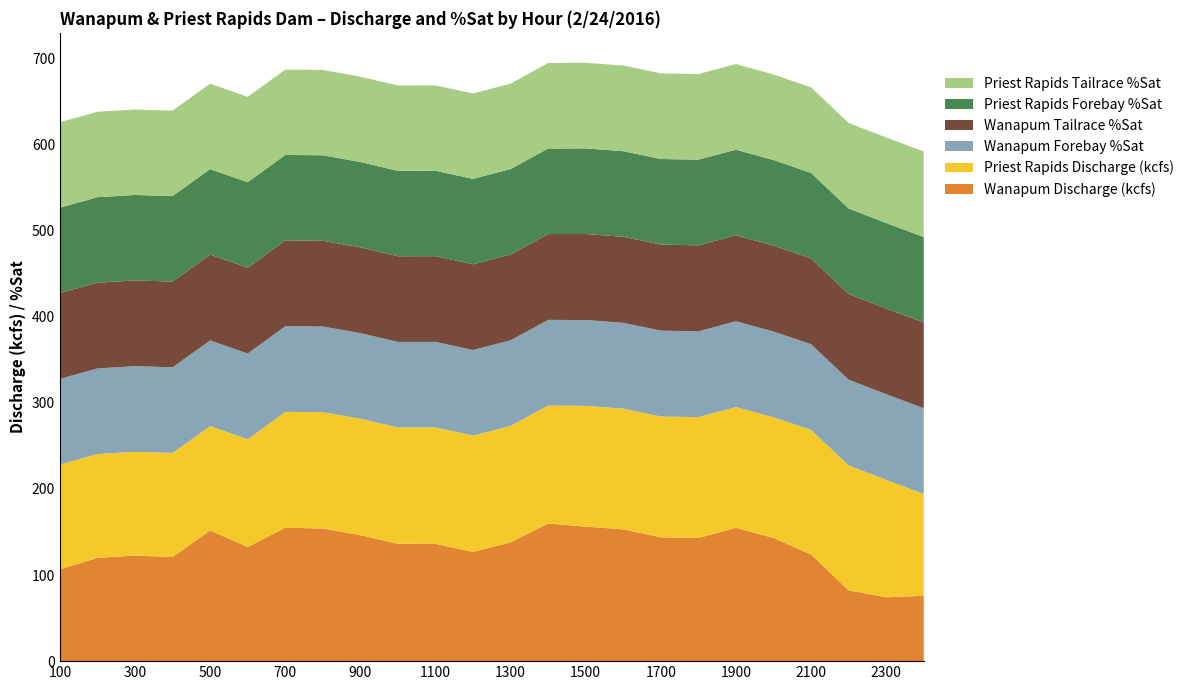

Reading right to left, list all the values displayed in this chart.

Wanapum Discharge (kcfs): 0=75.9	2300=74.2	2200=82.3	2100=123.9	2000=143.1	1900=154.9	1800=143.1	1700=143.9	1600=153.1	1500=156.3	1400=159.9	1300=138.1	1200=126.9	1100=136.2	1000=136.3	900=146.4	800=154.1	700=155.0	600=132.6	500=151.9	400=120.9	300=122.7	200=120.0	100=106.7
Priest Rapids Discharge (kcfs): 0=118.4	2300=136.4	2200=145.2	2100=144.7	2000=140.3	1900=140.3	1800=140.4	1700=140.3	1600=140.3	1500=140.3	1400=137.1	1300=135.2	1200=135.2	1100=135.3	1000=135.2	900=135.3	800=135.2	700=134.6	600=125.2	500=121.2	400=121.0	300=120.5	200=120.6	100=121.7
Wanapum Forebay %Sat: 0=99.5	2300=99.5	2200=99.5	2100=99.6	2000=99.6	1900=99.7	1800=99.7	1700=99.8	1600=99.7	1500=99.7	1400=99.5	1300=99.5	1200=99.4	1100=99.4	1000=99.4	900=99.4	800=99.5	700=99.5	600=99.6	500=99.5	400=99.5	300=99.5	200=99.5	100=99.5
Wanapum Tailrace %Sat: 0=99.6	2300=99.6	2200=99.6	2100=99.7	2000=99.8	1900=99.8	1800=99.9	1700=99.9	1600=99.9	1500=99.9	1400=99.7	1300=99.6	1200=99.6	1100=99.6	1000=99.5	900=99.6	800=99.6	700=99.7	600=99.7	500=99.7	400=99.6	300=99.6	200=99.6	100=99.6
Priest Rapids Forebay %Sat: 0=99.3	2300=99.3	2200=99.3	2100=99.3	2000=99.4	1900=99.5	1800=99.5	1700=99.5	1600=99.5	1500=99.5	1400=99.3	1300=99.3	1200=99.2	1100=99.2	1000=99.2	900=99.2	800=99.3	700=99.3	600=99.3	500=99.3	400=99.3	300=99.3	200=99.3	100=99.3
Priest Rapids Tailrace %Sat: 0=99.4	2300=99.4	2200=99.4	2100=99.4	2000=99.4	1900=99.5	1800=99.5	1700=99.5	1600=99.5	1500=99.5	1400=99.4	1300=99.3	1200=99.2	1100=99.2	1000=99.2	900=99.1	800=99.2	700=99.2	600=99.2	500=99.3	400=99.3	300=99.3	200=99.3	100=99.3